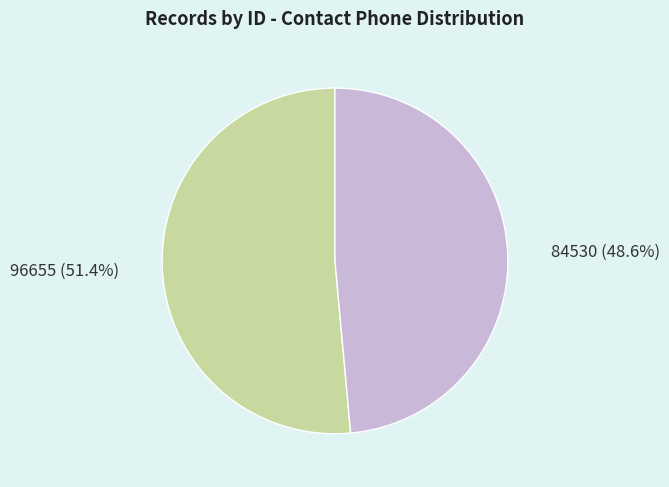

Rank the categories by value from lowest to highest.

84530, 96655